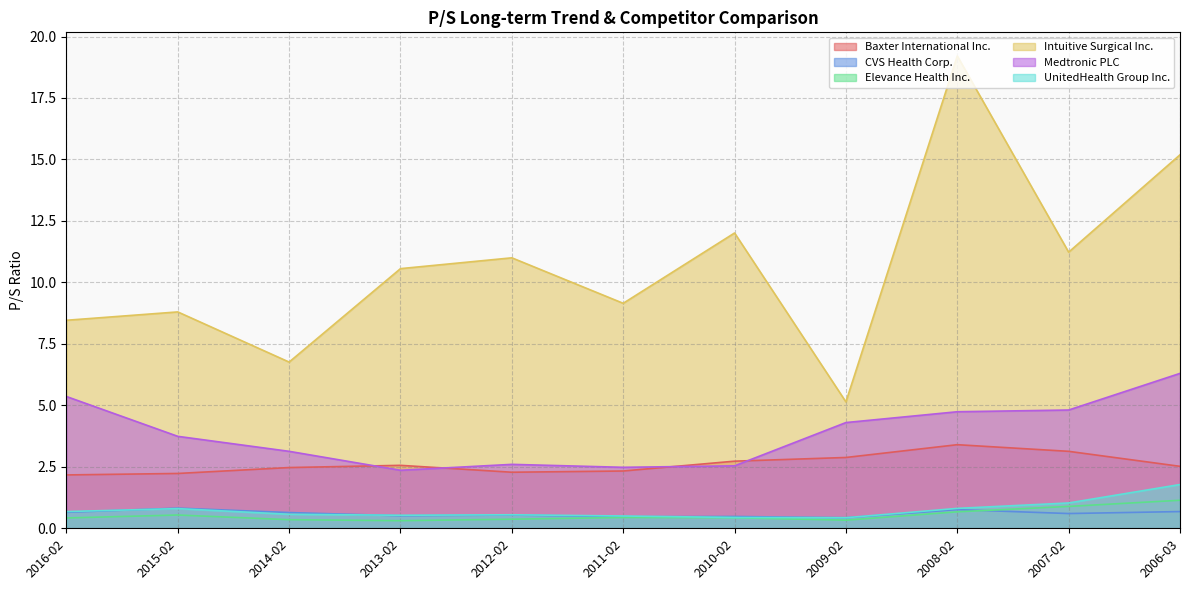

At which category is the sum across all series the highest?

2008-02